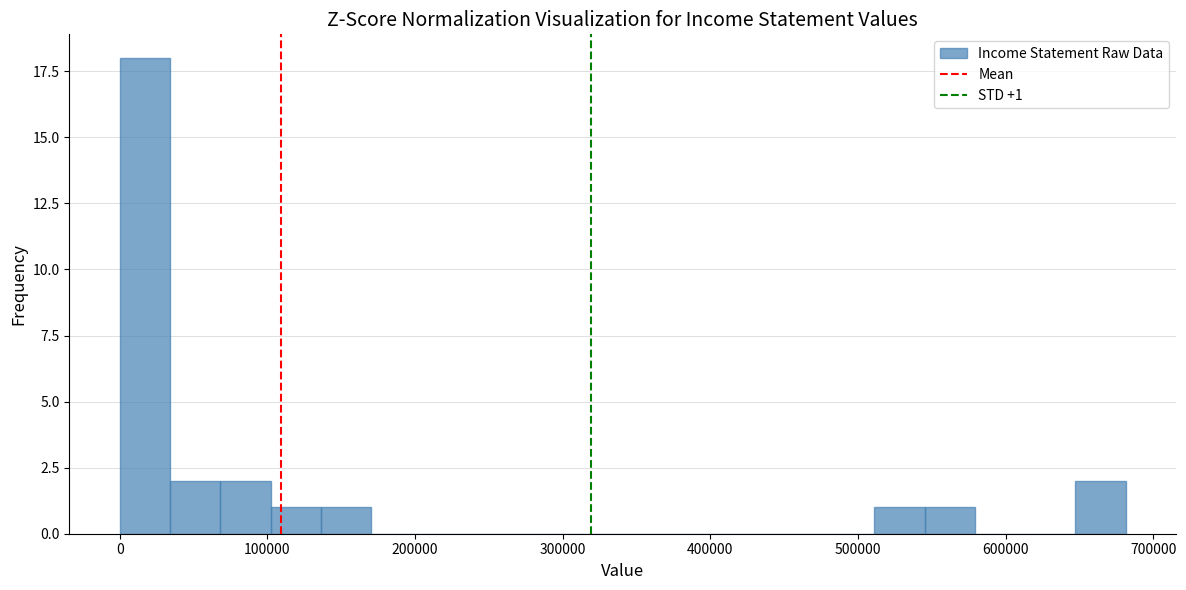

Read against the x-axis, roughly where is the centre of the tallest bar?

20000